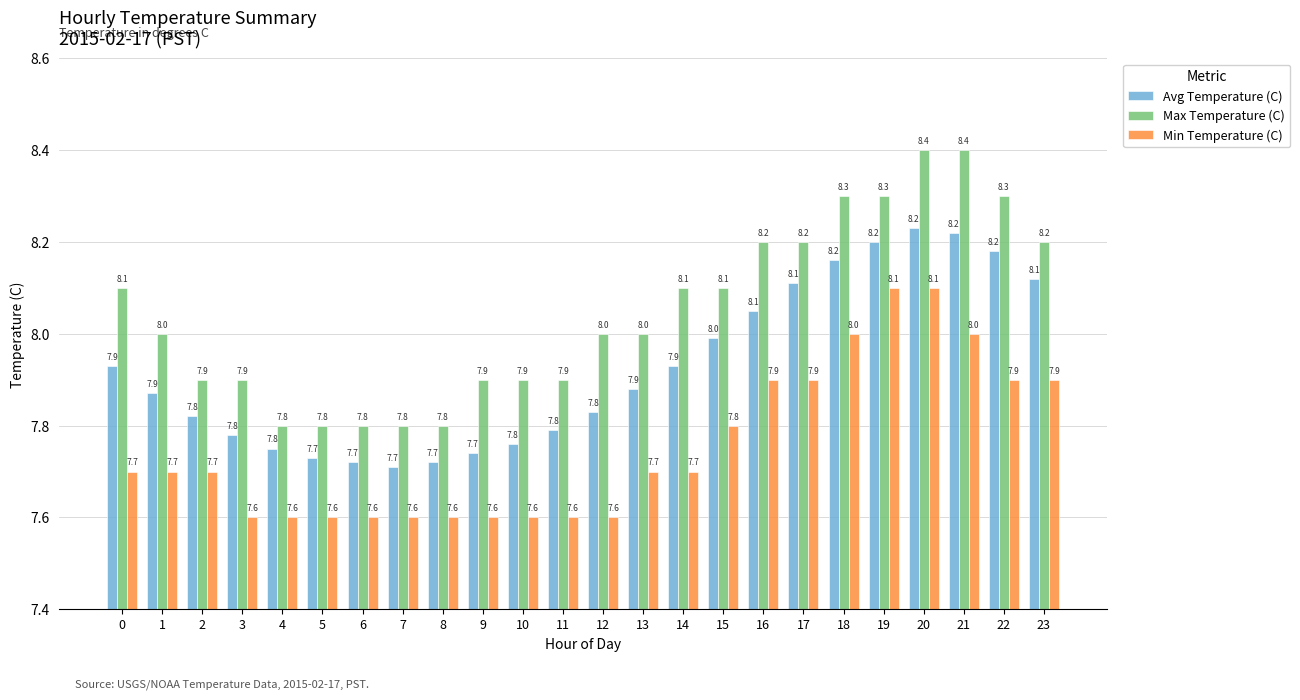

What is the average value of the Min Temperature (C) series?

7.8